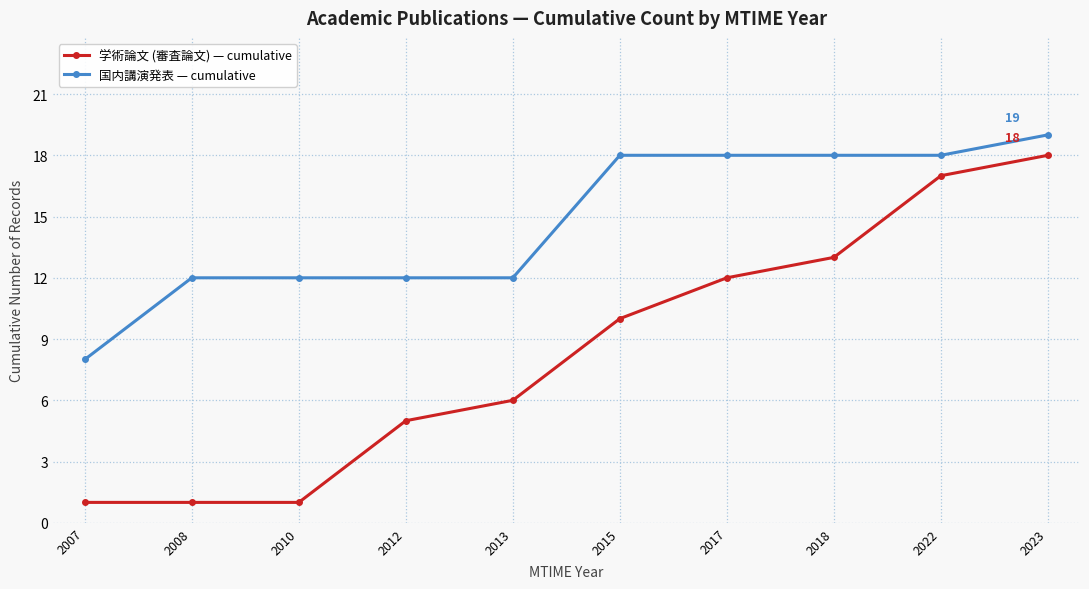

What is the difference between the maximum and minimum values in the 国内講演発表 — cumulative series?

11